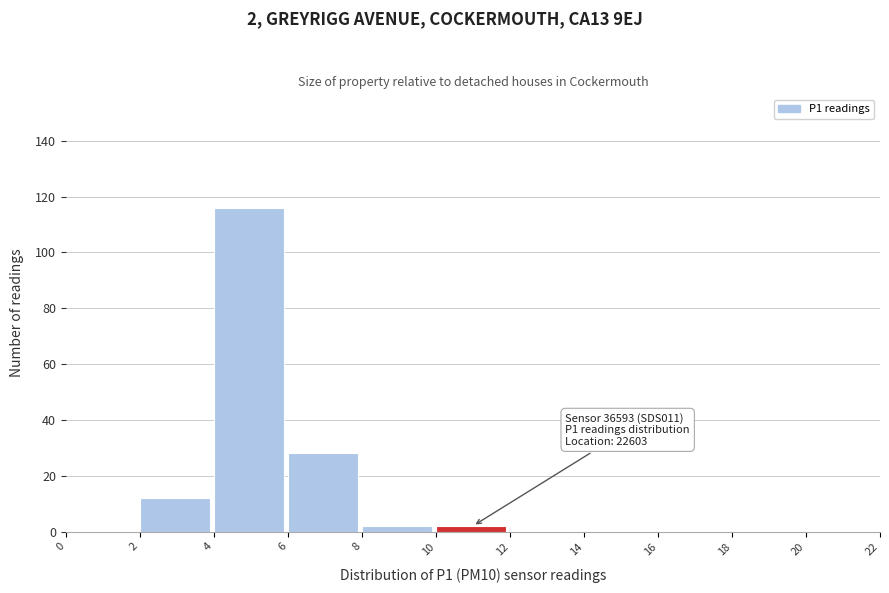

Which range on the x-axis has the tallest bar?

4 to 6